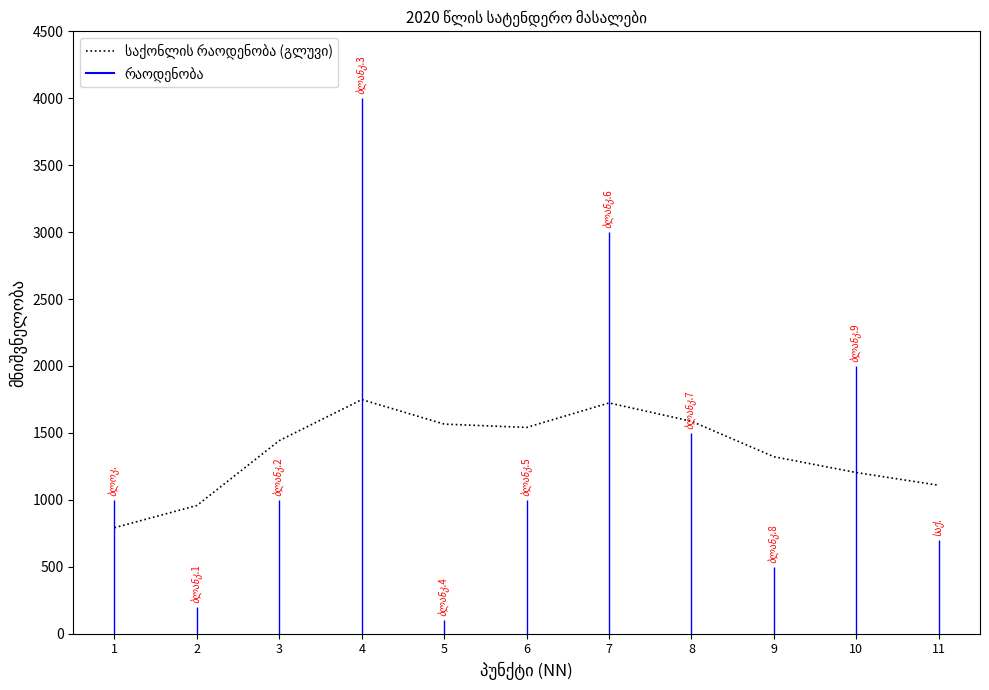

Reading right to left, extract all data points from this chart.

11=1109	10=1204	9=1322	8=1587	7=1724	6=1541	5=1566	4=1749	3=1443	2=958	1=792